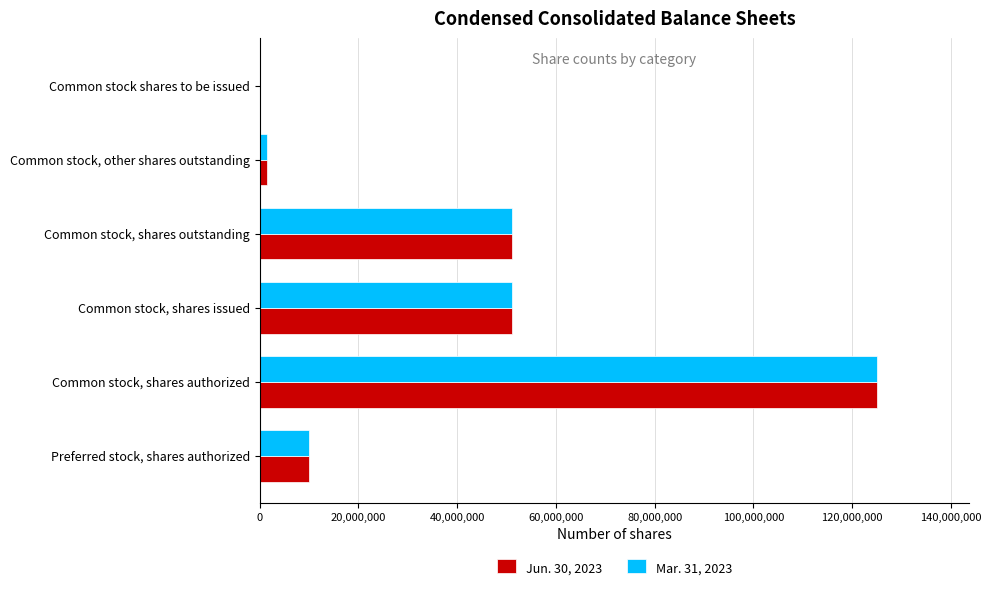

True or false: Mar. 31, 2023 has a value of 51047864 at Common stock, shares outstanding.

True